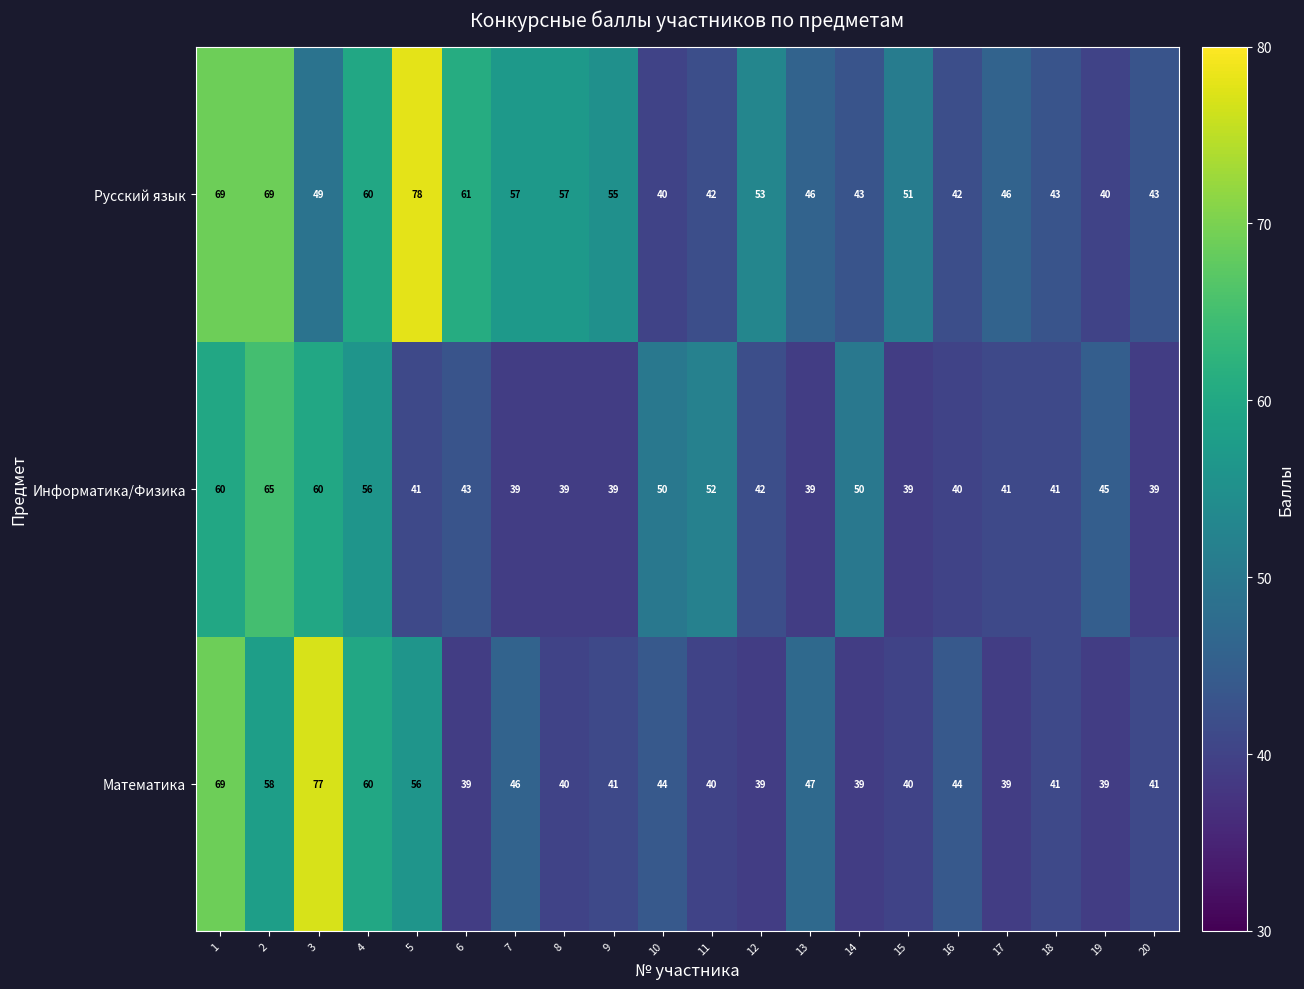

Read the Русский язык value at 3, to the nearest 10.

50